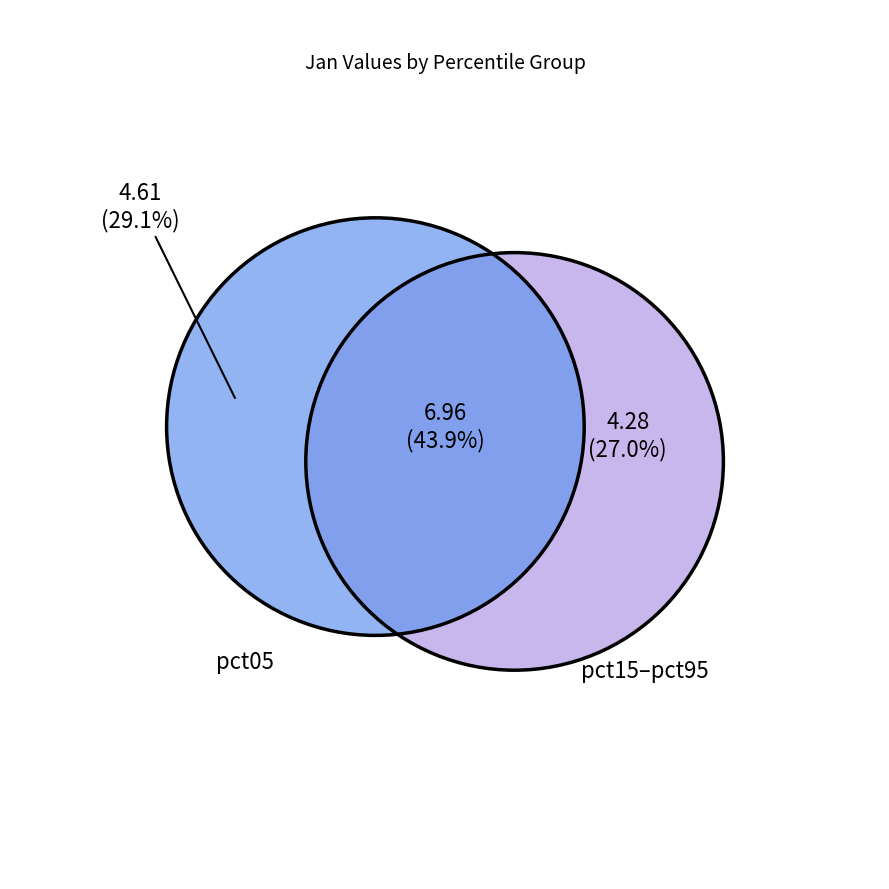

Which has a higher value, pct75 or pct95?

pct75